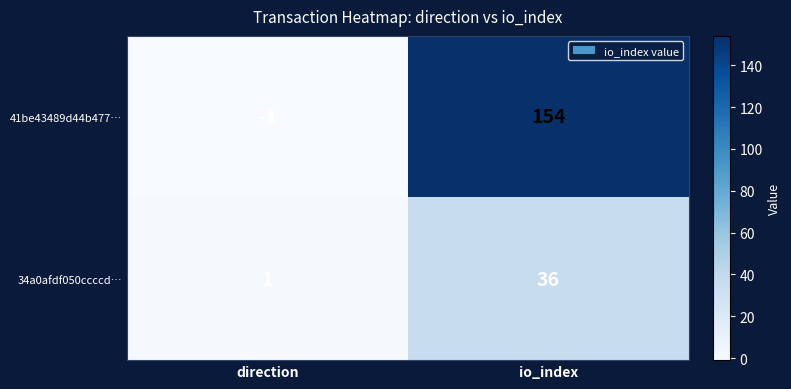

What is the sum of the 41be43489d44b477… values at io_index and direction?

153